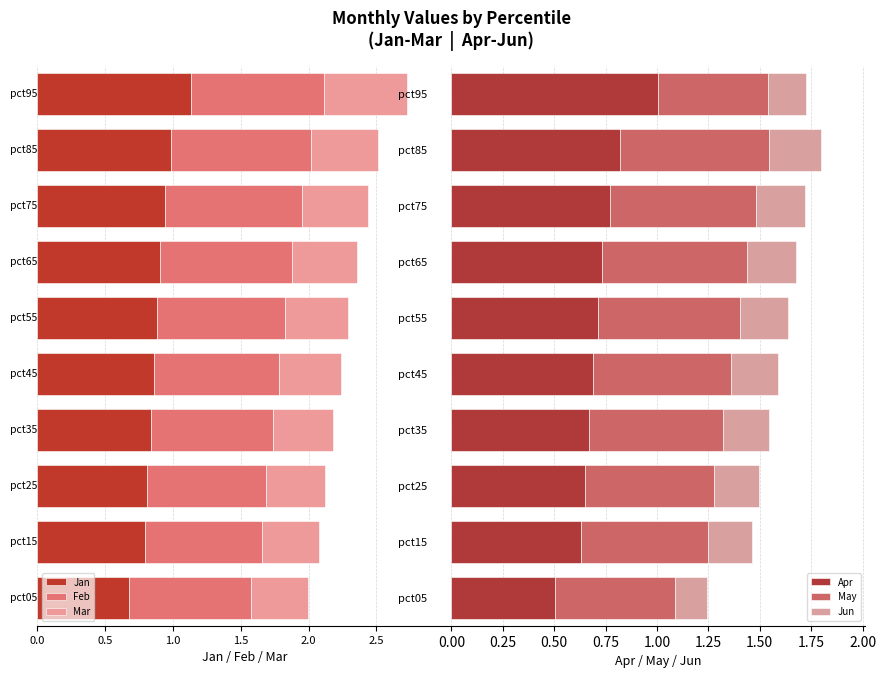

At which label does Apr reach its peak?

pct95